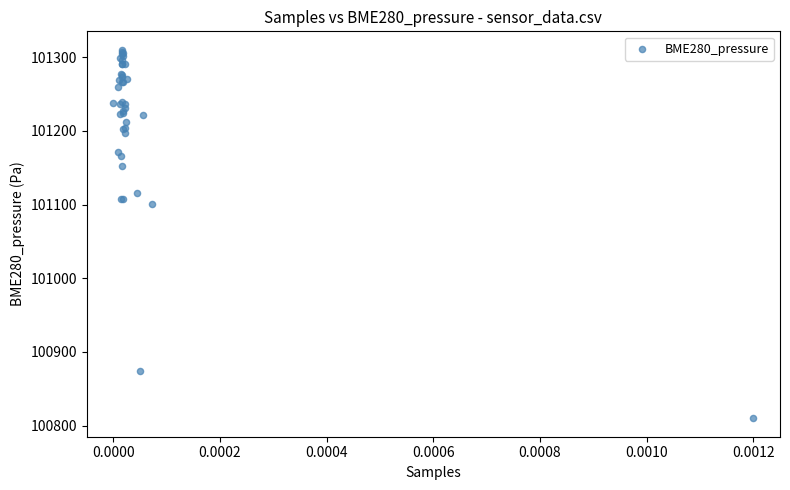

What Y value in the scatter plot is closest to 101059?

101100.8